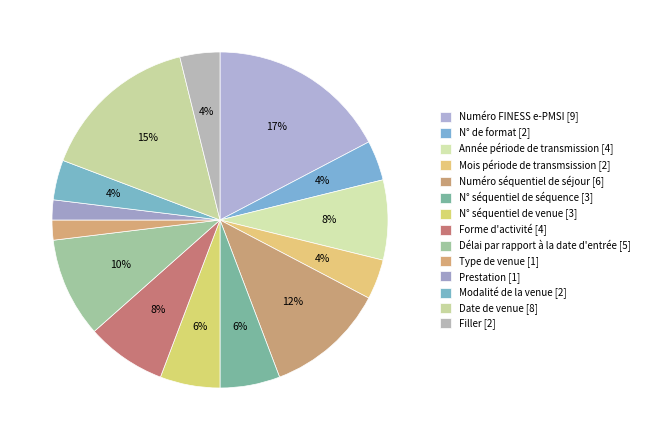

Is the sum of Prestation and Numéro séquentiel de séjour greater than half?

No